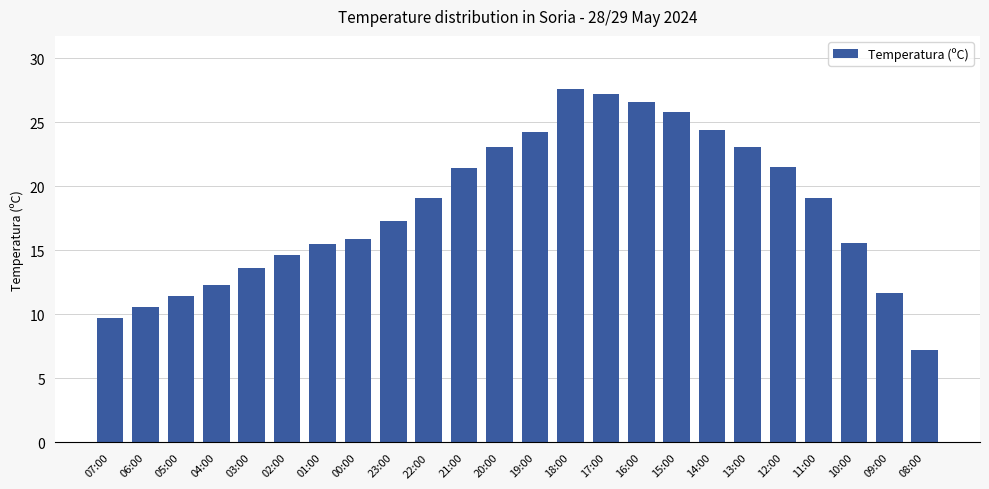

Does the chart contain stacked bars?

No